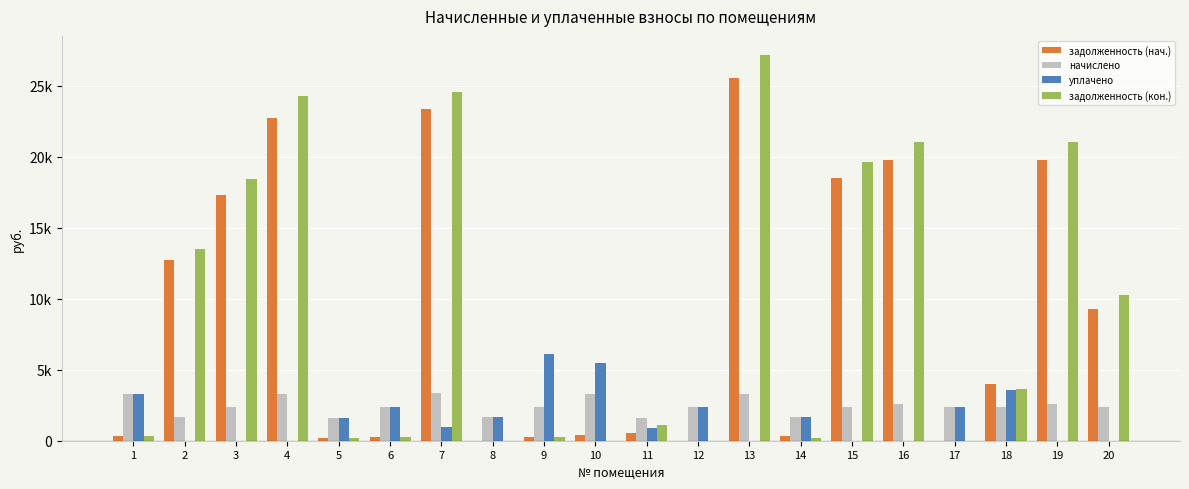

Is the value of уплачено at 2 greater than the value of начислено at 2?

No